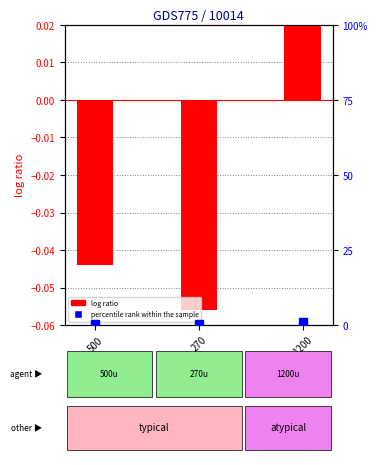

Is the value of log ratio at 500 greater than the value of percentile rank within the sample at 500?

No